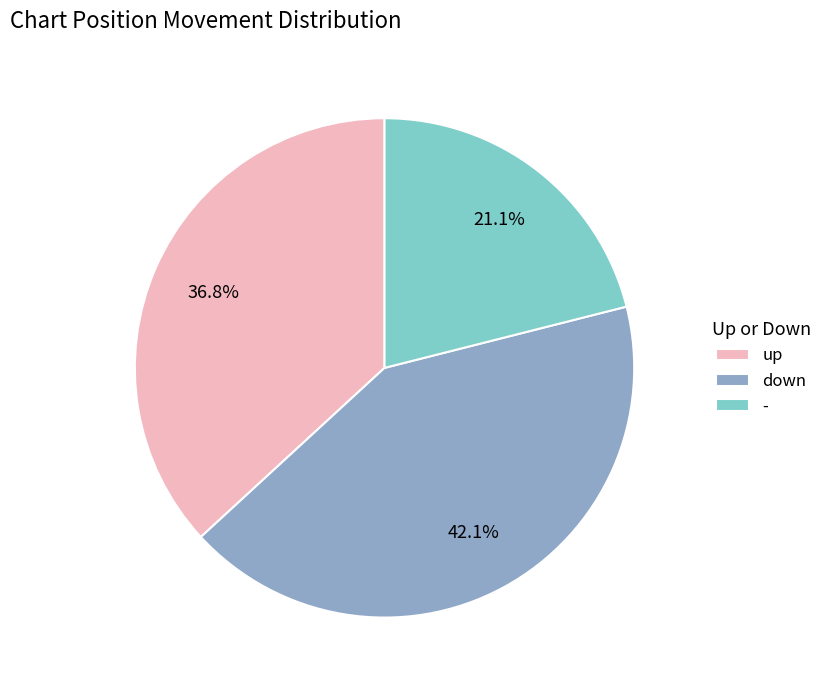

Rank the categories by value from lowest to highest.

-, up, down